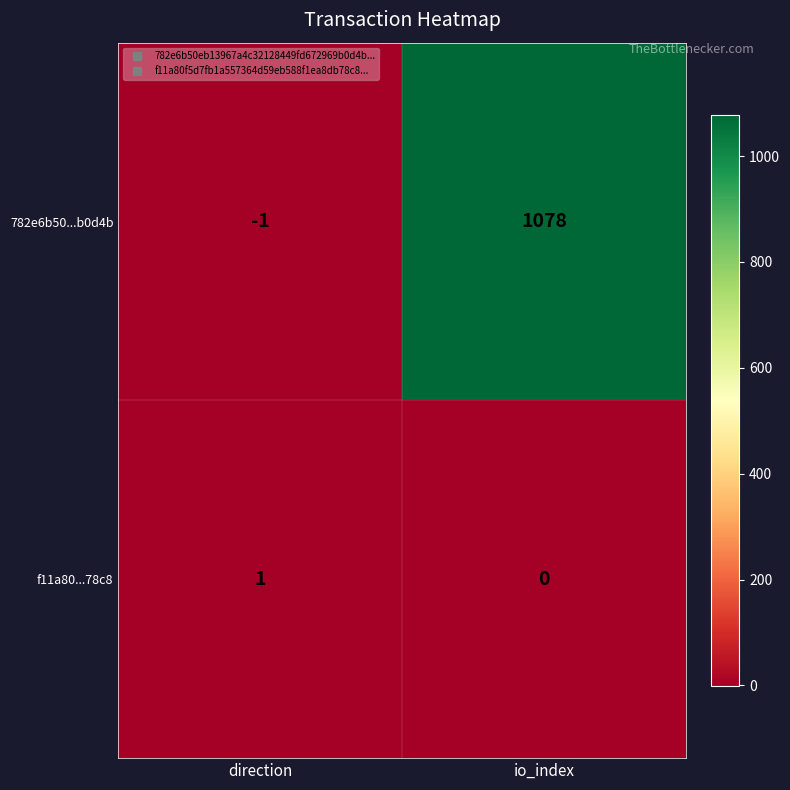

Reading right to left, what are all the values shown in this chart?

782e6b50...b0d4b: 1078	-1
f11a80...78c8: 0	1